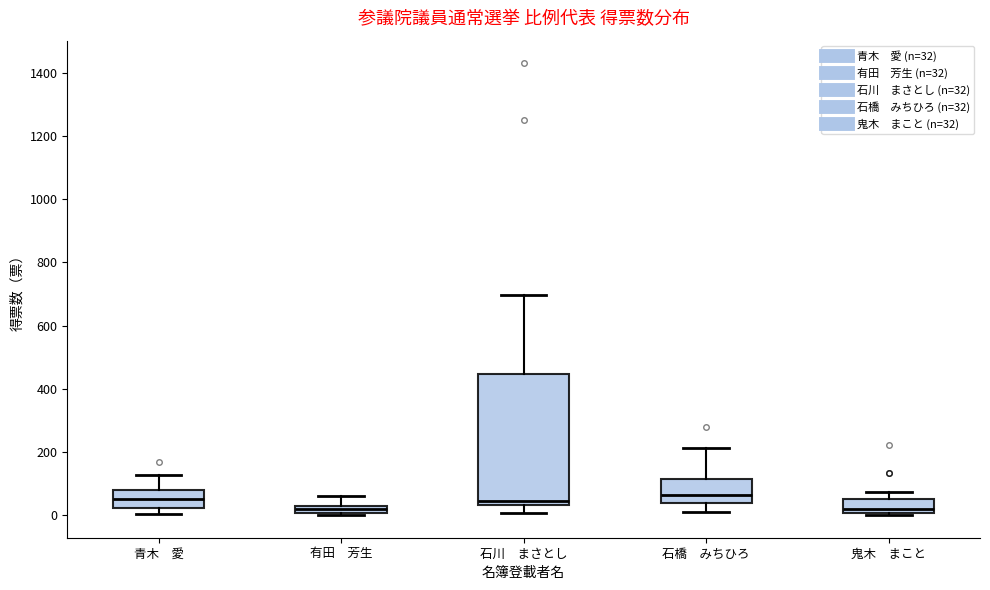

Where does the median line of the box for 青木 愛 sit on the y-axis? The values are not printed on the chart, so give them approximately, as read against the axis.

60